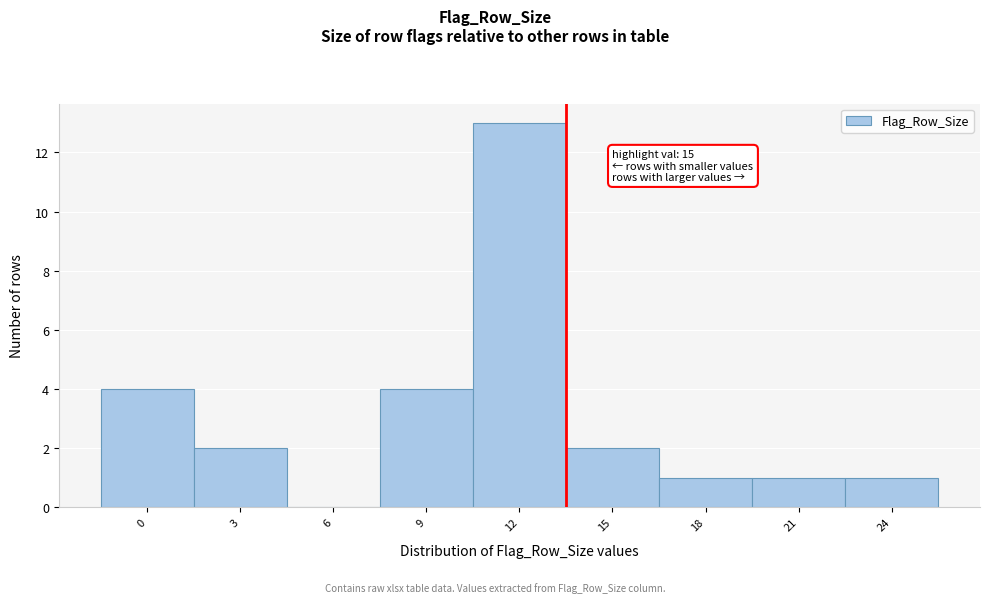

Reading left to right, list all the values displayed in this chart.

0=4	3=2	6=0	9=4	12=13	15=2	18=1	21=1	24=1